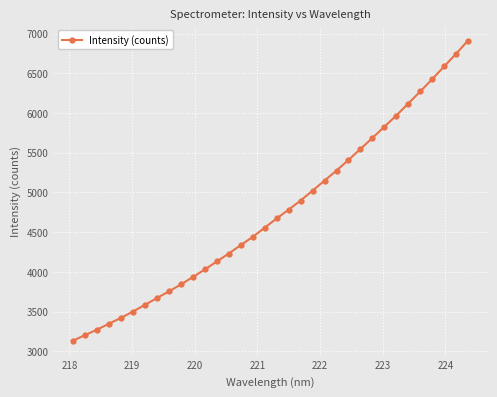

What is the difference between the second highest and second lowest values?

3540.0